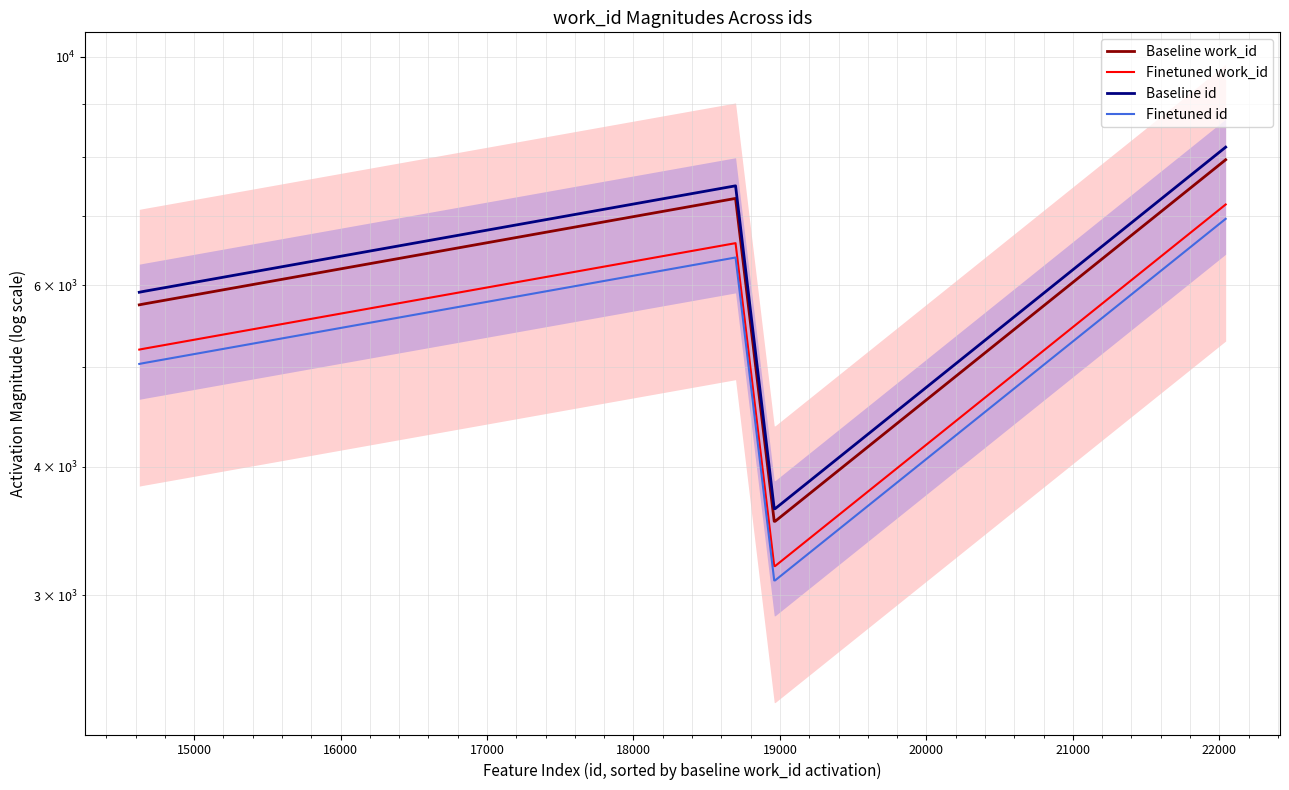

Rank the series by their average value, from lowest to highest.

Finetuned id, Finetuned work_id, Baseline work_id, Baseline id